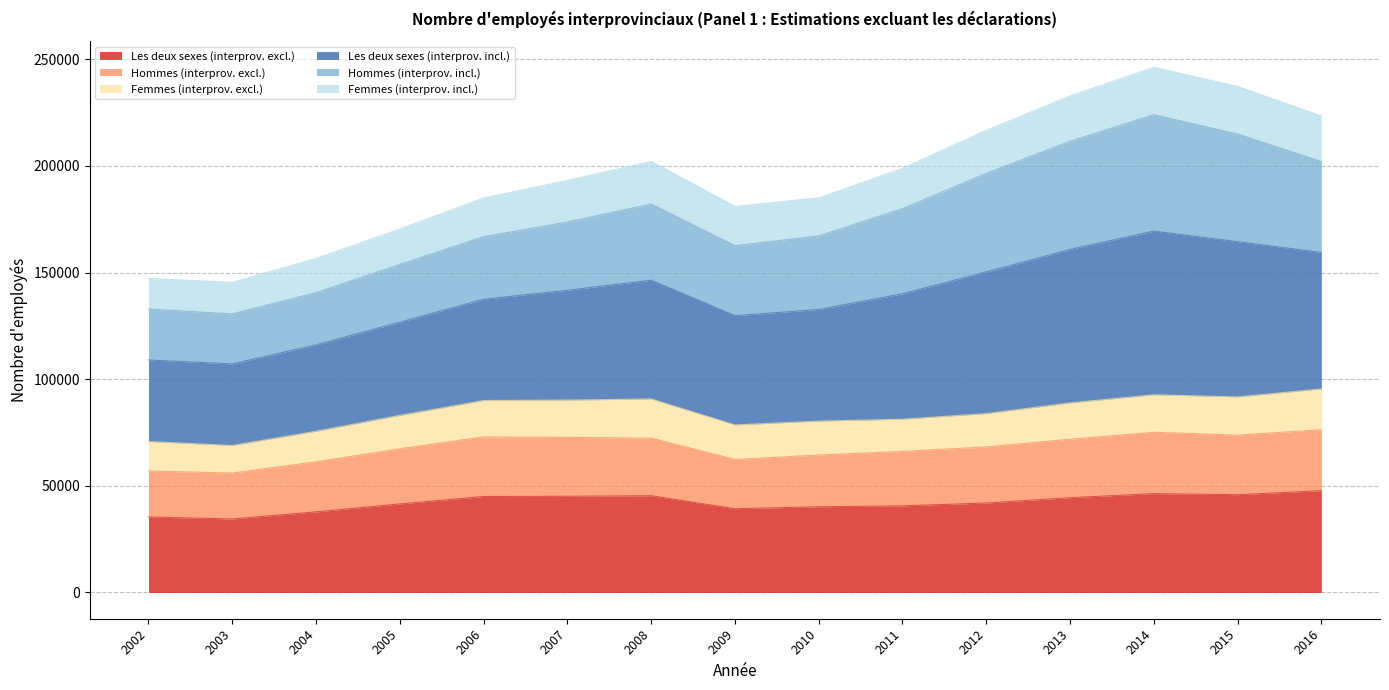

What is the total value across all series at 2005?

170420